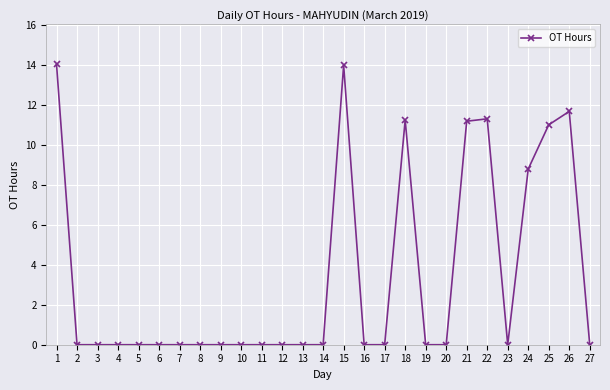

True or false: the data shows 0.0 at 9.

True